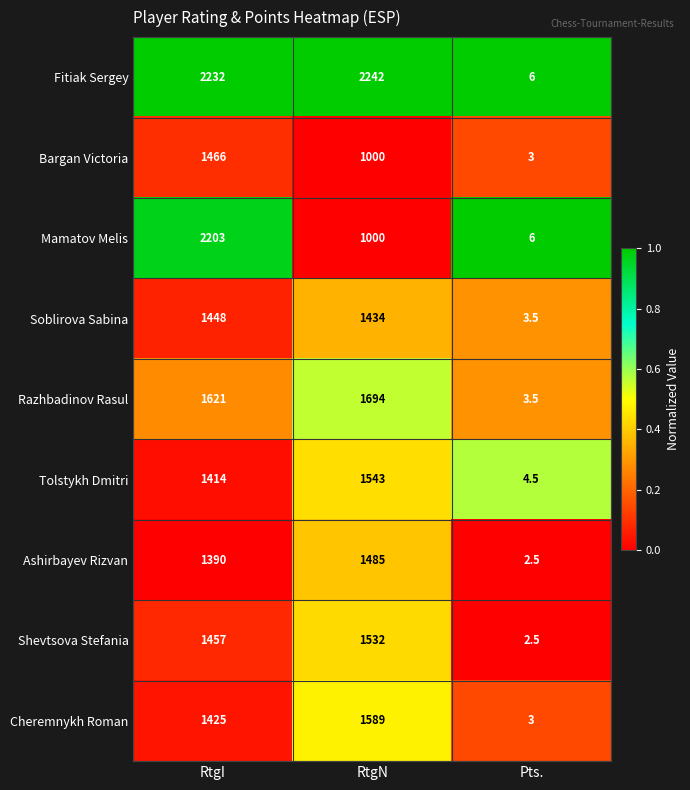

What is the sum of all Razhbadinov Rasul values?

3318.5